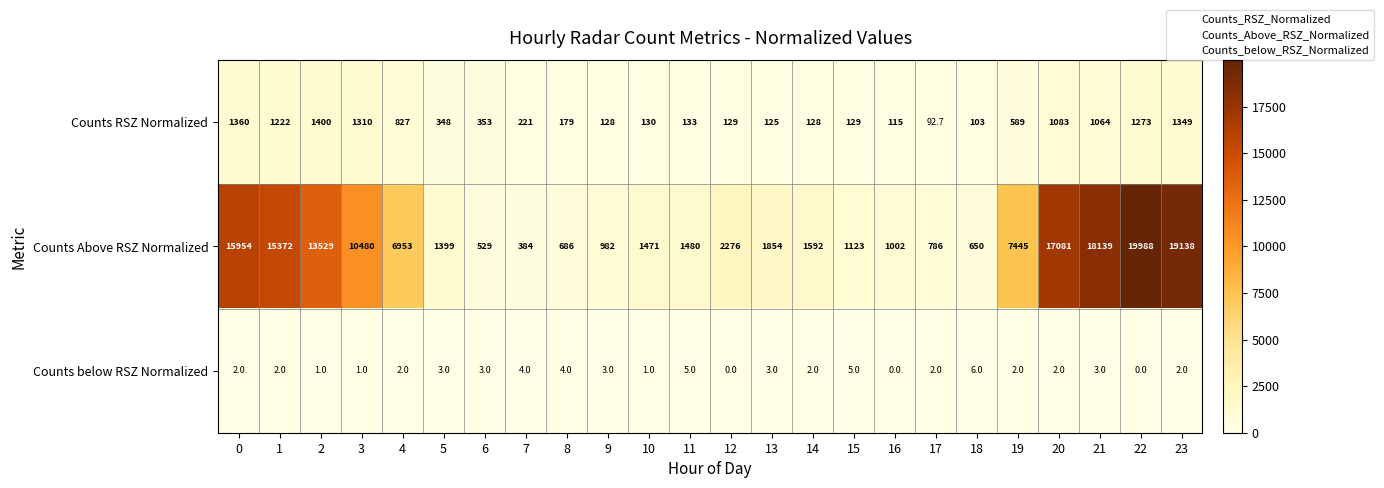

True or false: Counts below RSZ Normalized has a value of 2.0 at 23.

True